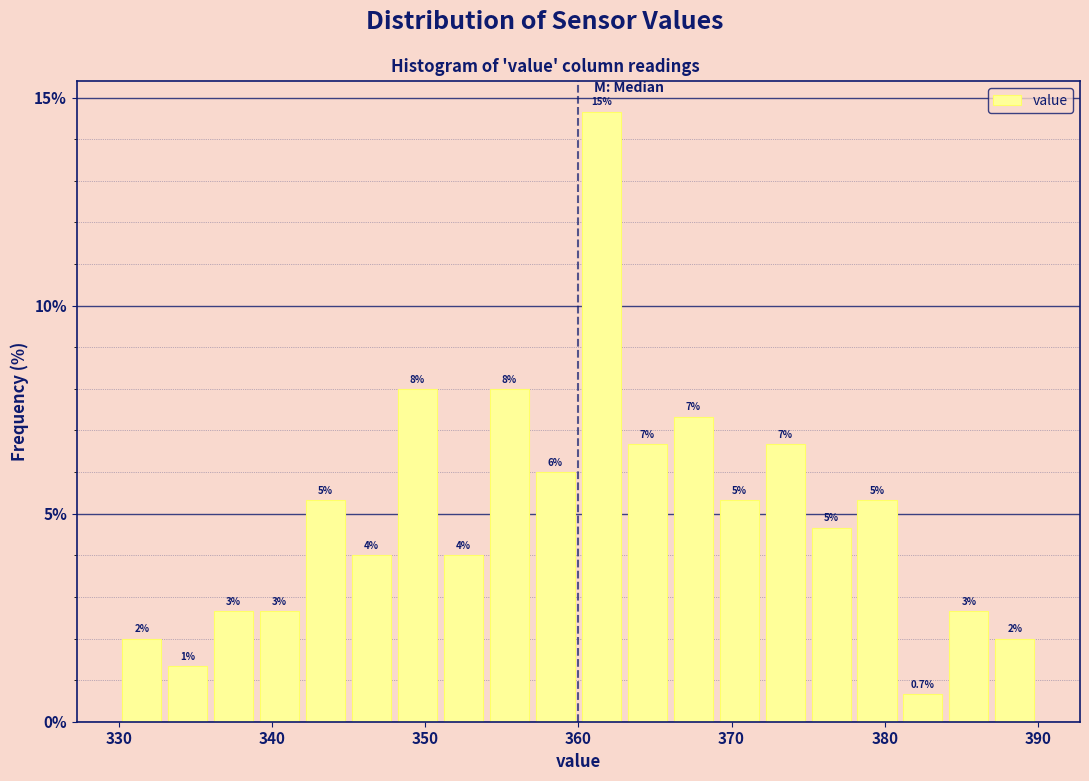

Around what value on the x-axis is the tallest bar? Give the approximate position of its centre, as read against the axis.

362